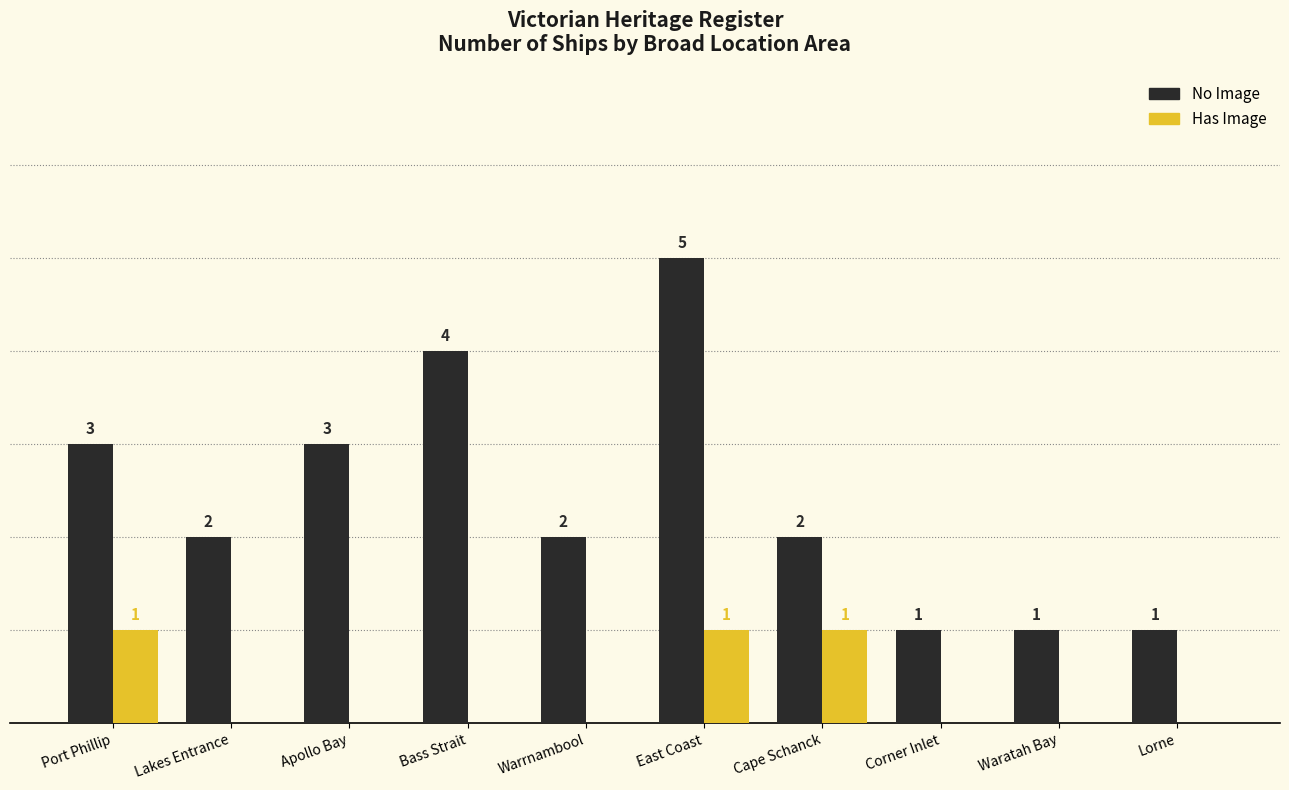

Which series has the largest total across all categories?

No Image